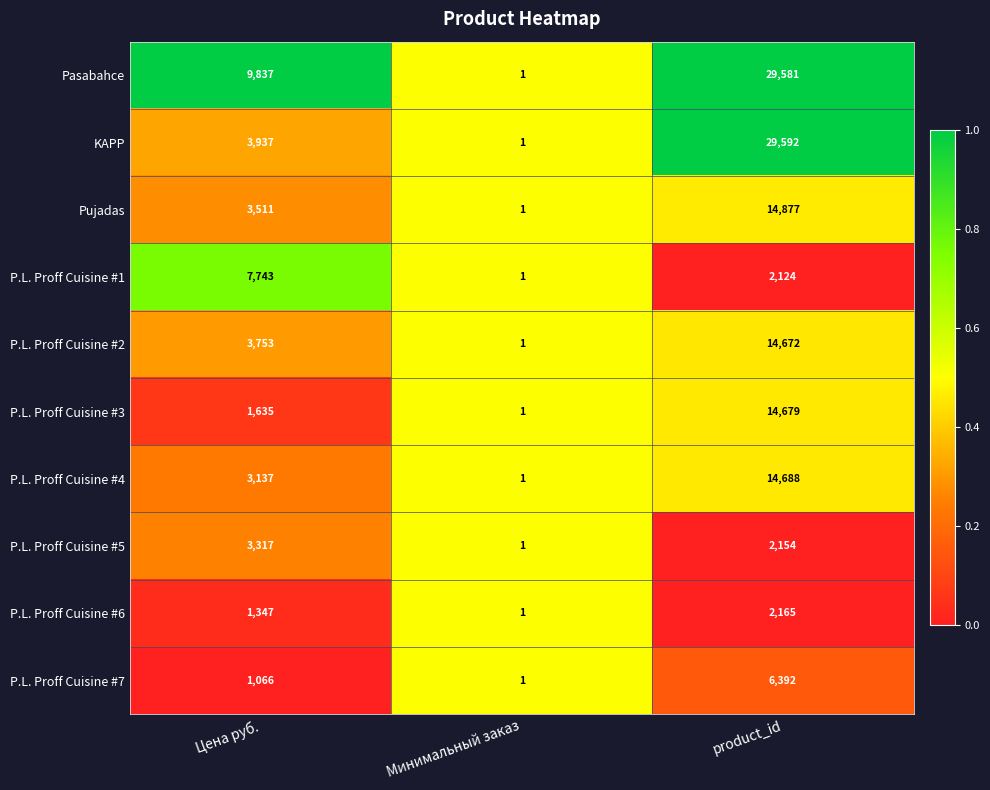

What is the difference between the maximum and second lowest values in the P.L. Proff Cuisine #5 series?

1163